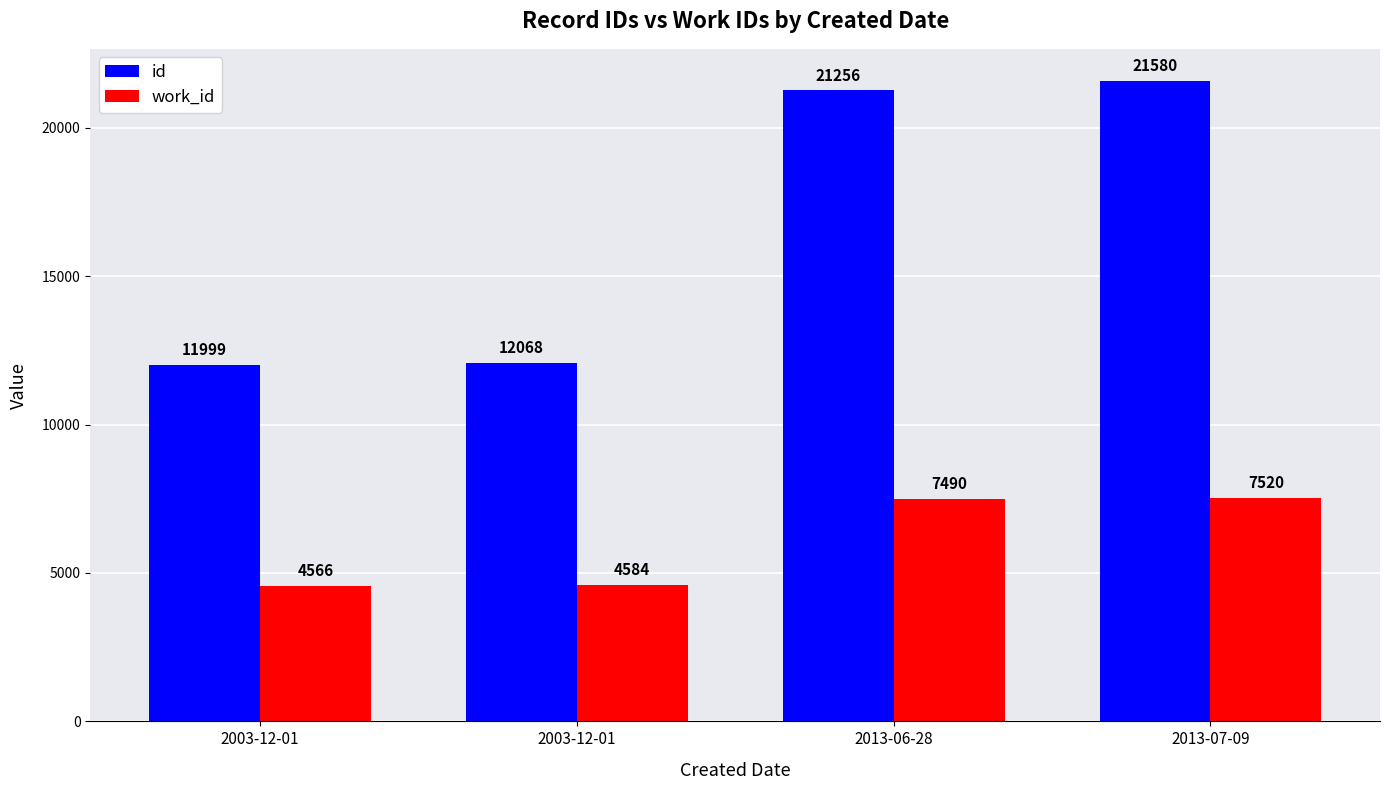

What is the label of the 4th bar from the right?

2003-12-01